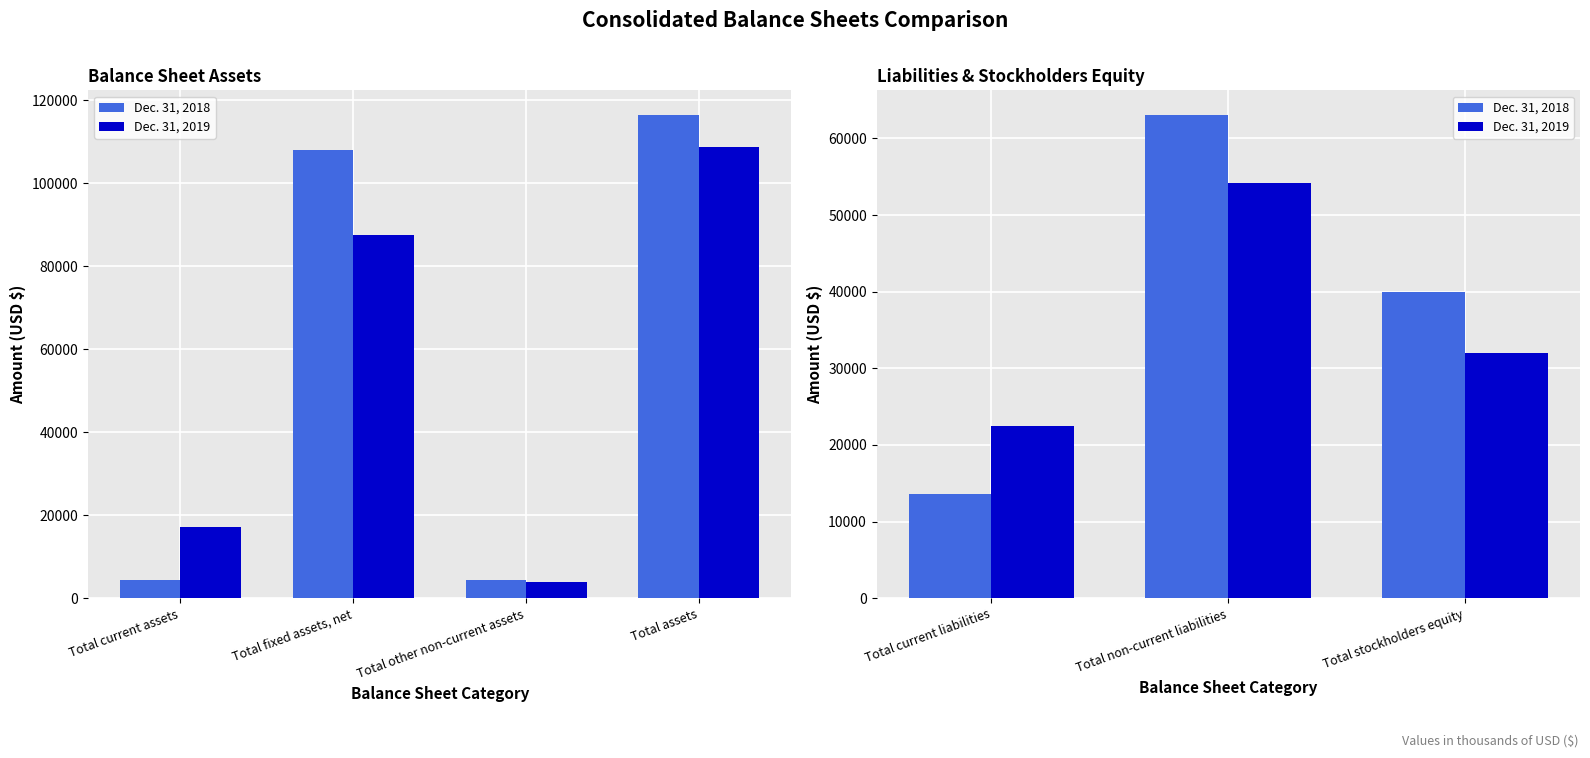

What is the highest value of the Dec. 31, 2018 series?

63129